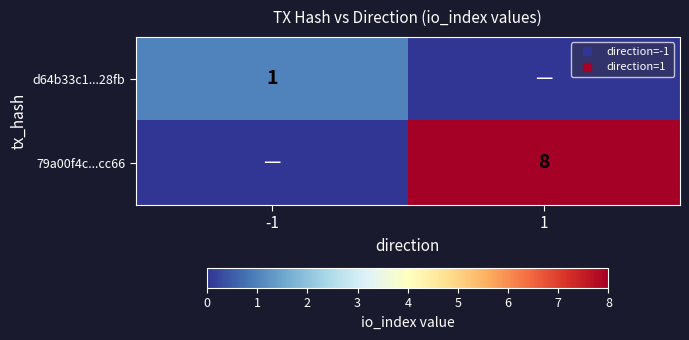

The d64b33c1...28fb series shows 2 at -1. True or false?

False